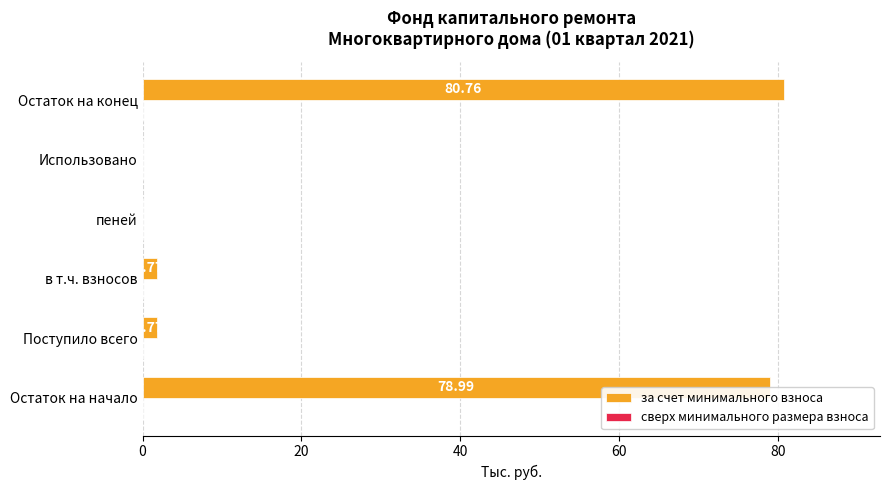

What is the sum of all values?

163.3